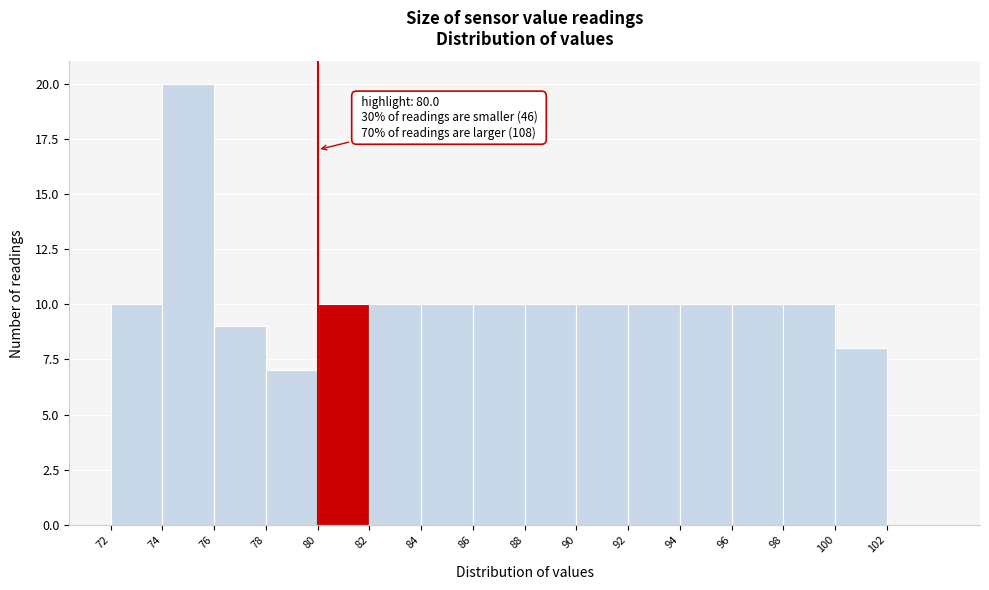

Which range on the x-axis has the tallest bar?

74 to 76